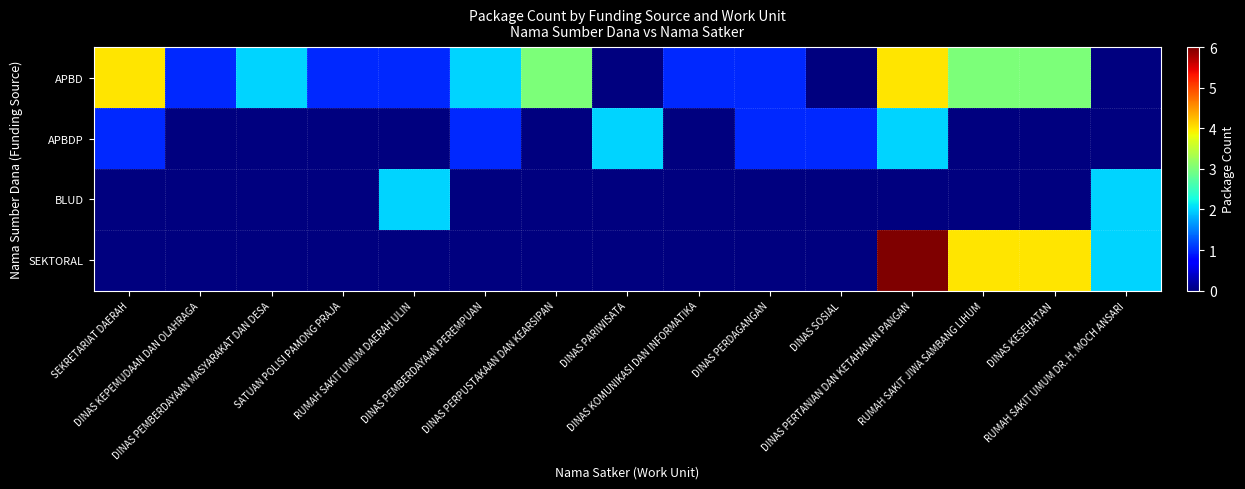

Which series has the widest spread of values?

SEKTORAL